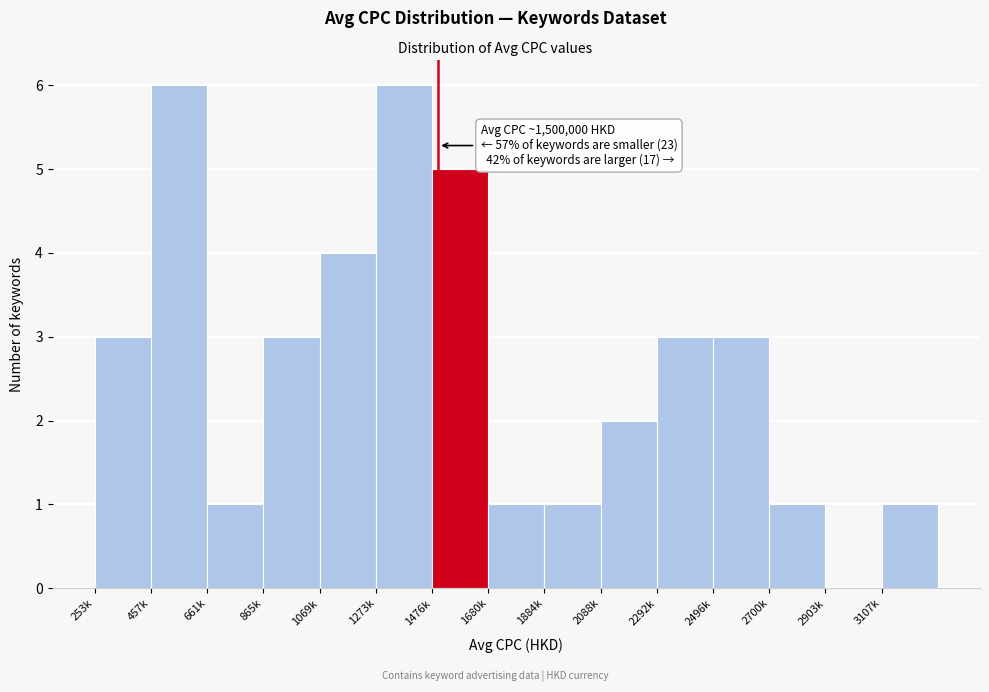

Reading left to right, transcribe all the data shown in this chart.

253k=3	457k=6	661k=1	865k=3	1069k=4	1273k=6	1476k=5	1680k=1	1884k=1	2088k=2	2292k=3	2496k=3	2700k=1	2903k=0	3107k=1